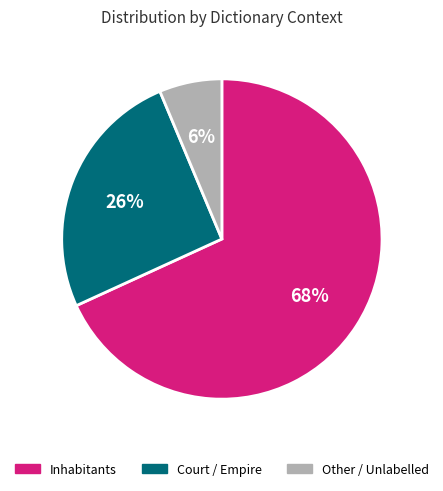

Rank the categories by value from lowest to highest.

Other / Unlabelled, Court / Empire, Inhabitants